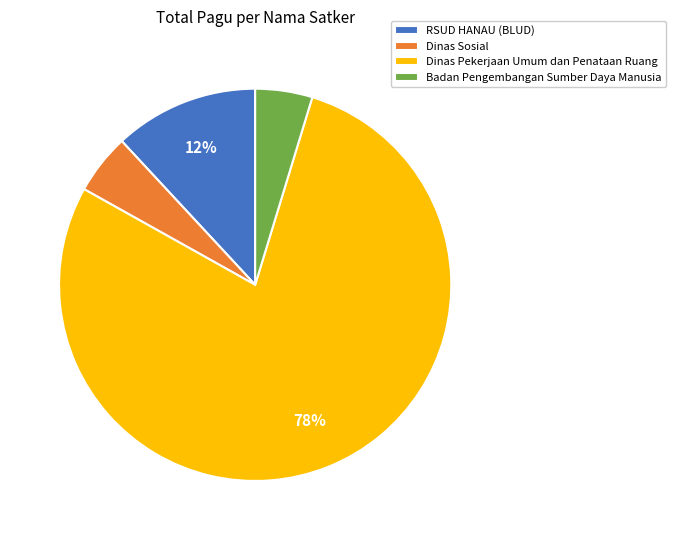

What is the largest slice in the pie chart?

Dinas Pekerjaan Umum dan Penataan Ruang